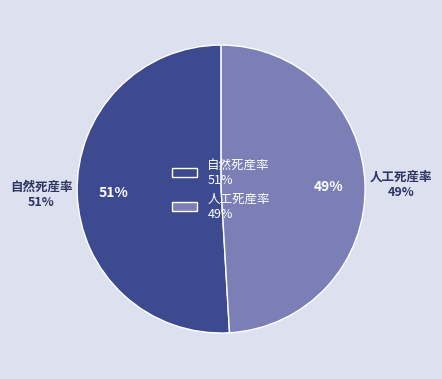

To the nearest percent, what portion does 自然死産率 represent?

51%